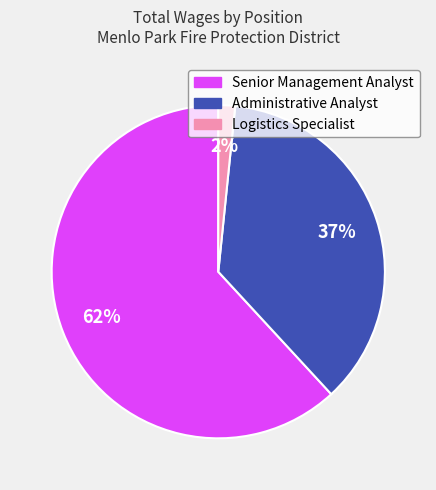

What is the largest slice in the pie chart?

Senior Management Analyst